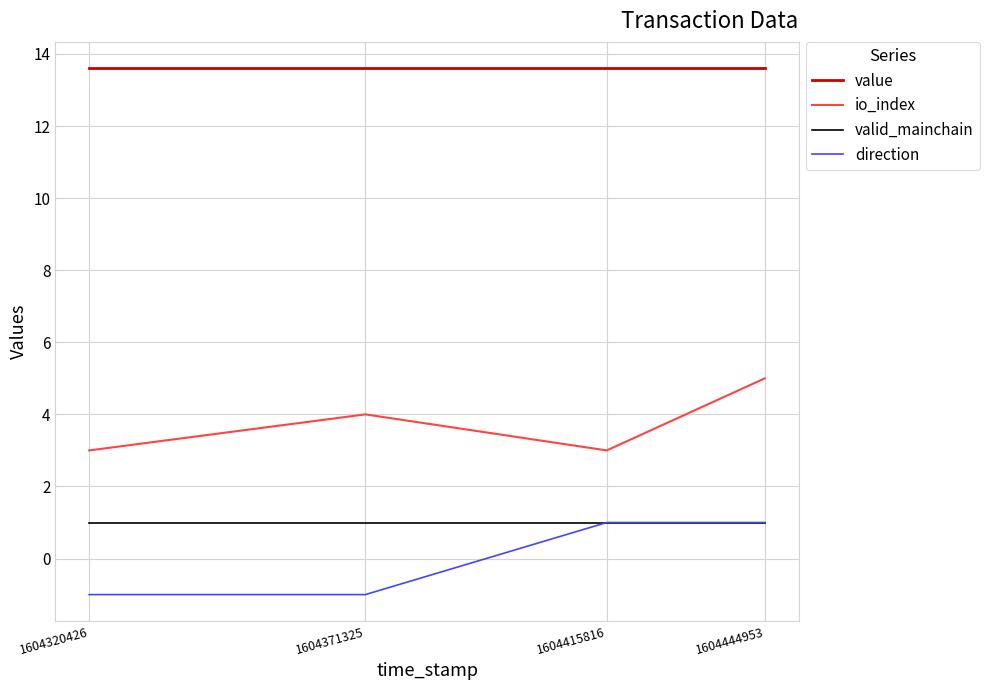

Reading left to right, transcribe all the data shown in this chart.

value: 1604320426=13.6	1604371325=13.6	1604415816=13.6	1604444953=13.6
io_index: 1604320426=3.0	1604371325=4.0	1604415816=3.0	1604444953=5.0
valid_mainchain: 1604320426=1.0	1604371325=1.0	1604415816=1.0	1604444953=1.0
direction: 1604320426=-1.0	1604371325=-1.0	1604415816=1.0	1604444953=1.0